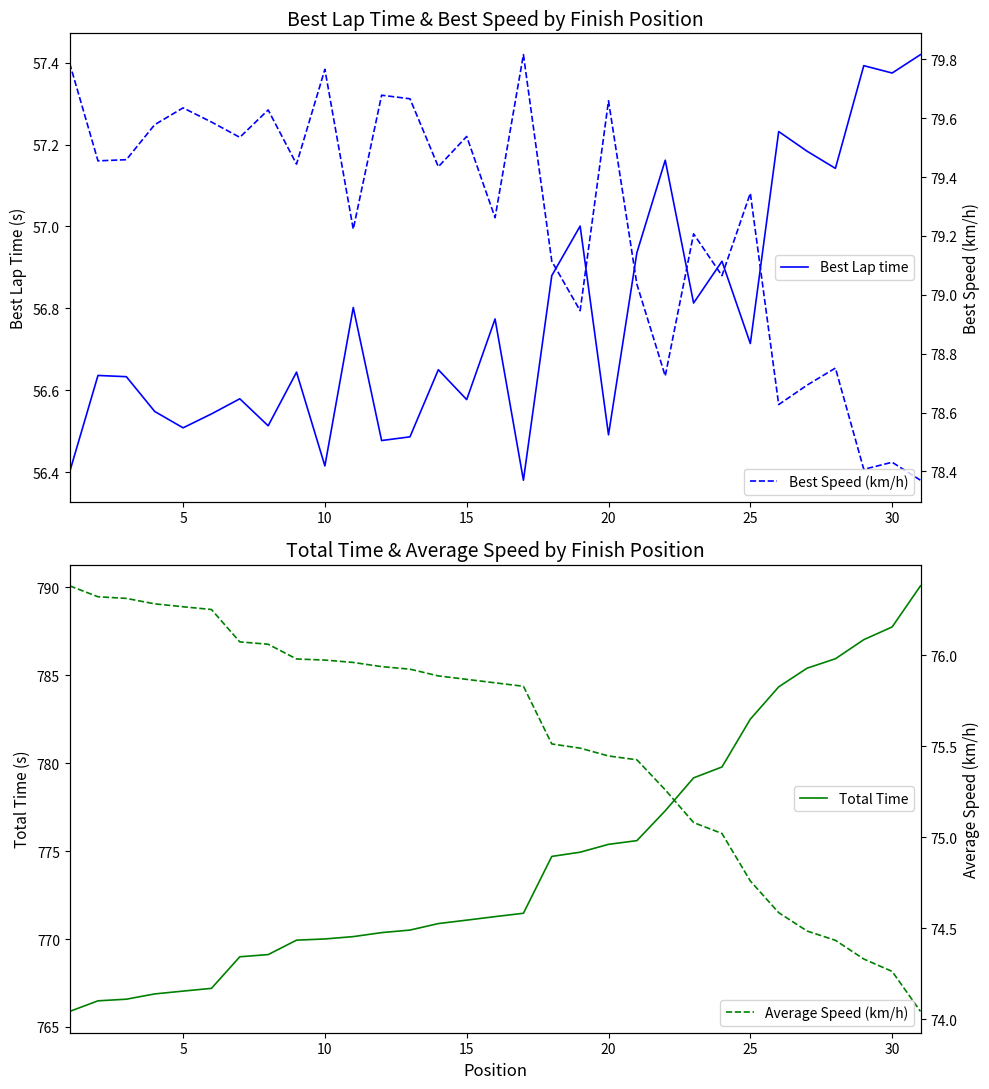

How many series are shown in this chart?

4